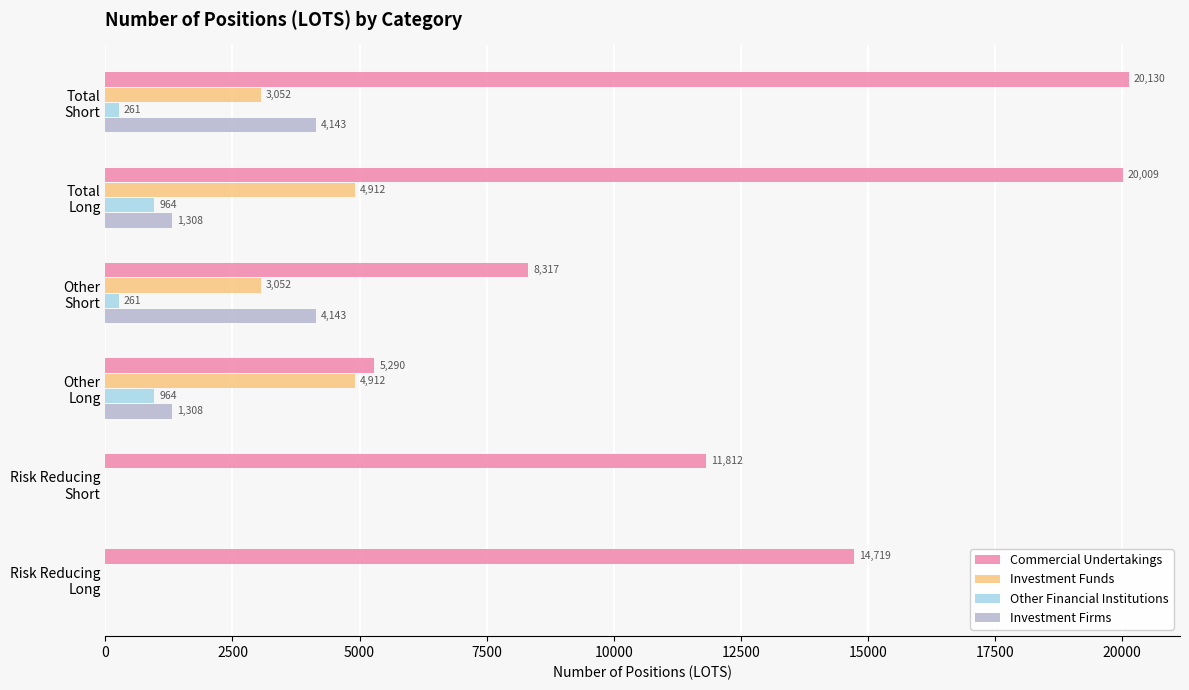

What is the maximum value for Investment Funds?

4912.3